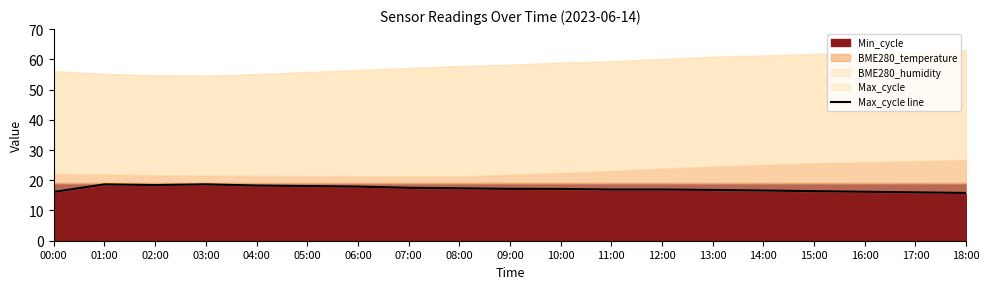

At which category does the data reach its first local valley?

02:00